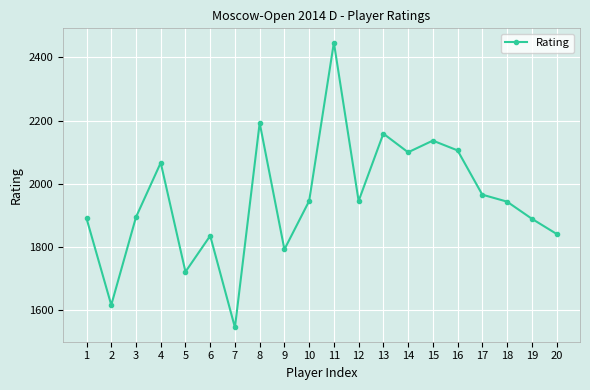

What is the ratio of the value at 17 to the value at 13?

0.9